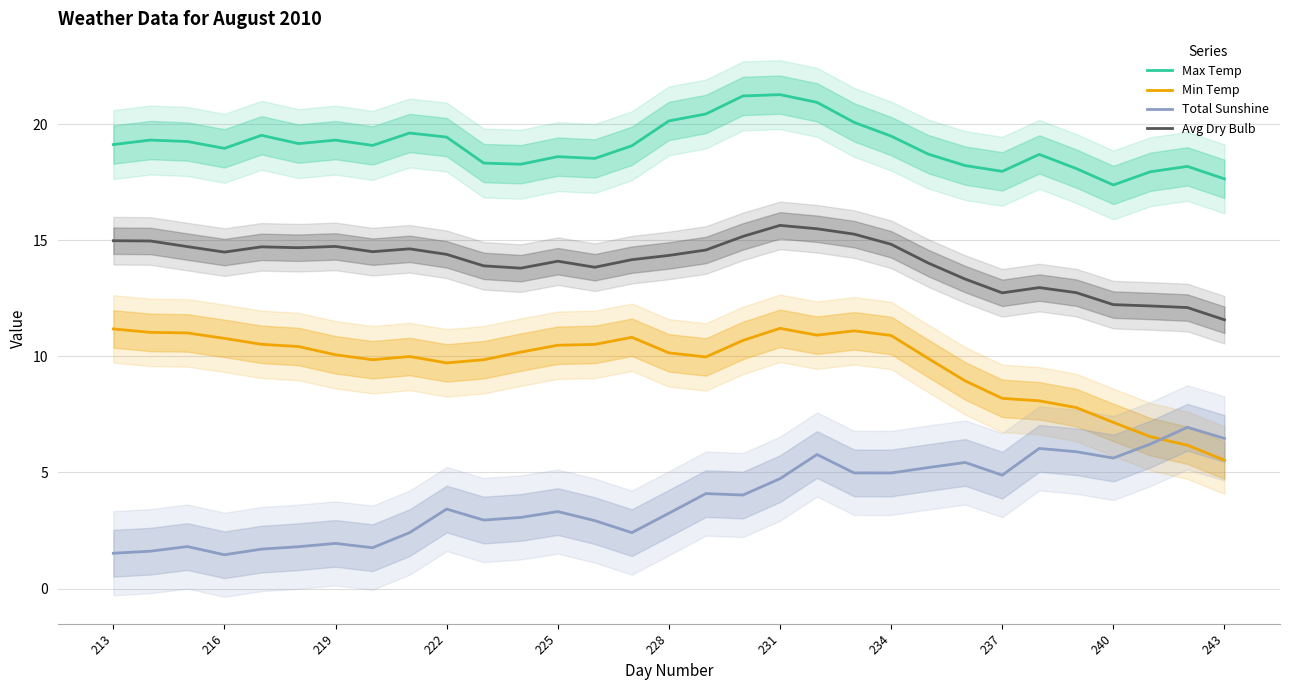

Does the chart have visible grid lines?

Yes